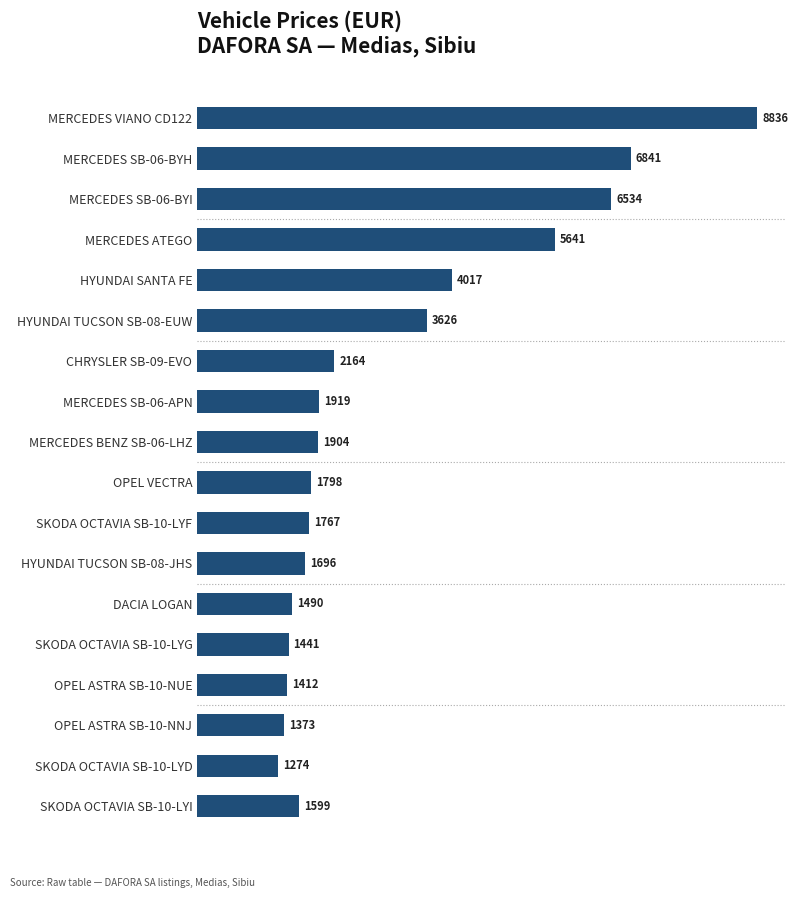

How many values are below 1904?

9